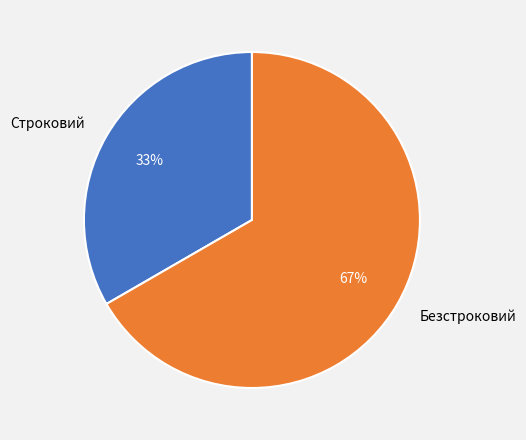

Rank the categories by value from highest to lowest.

Безстроковий, Строковий